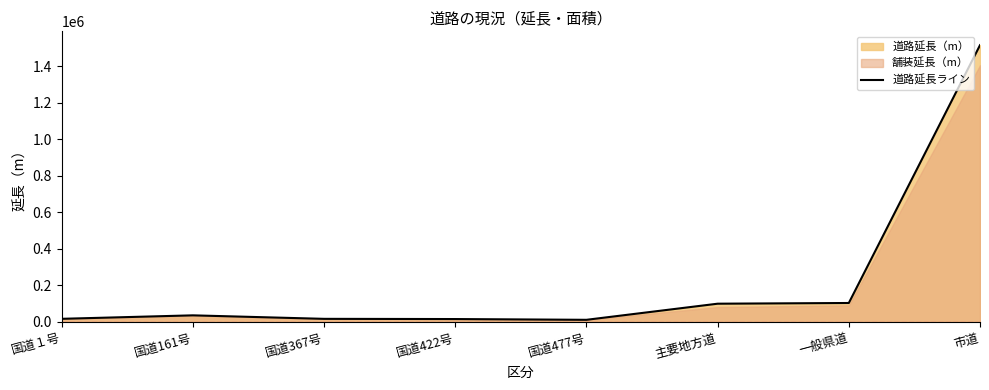

What is the smallest value displayed?

11902